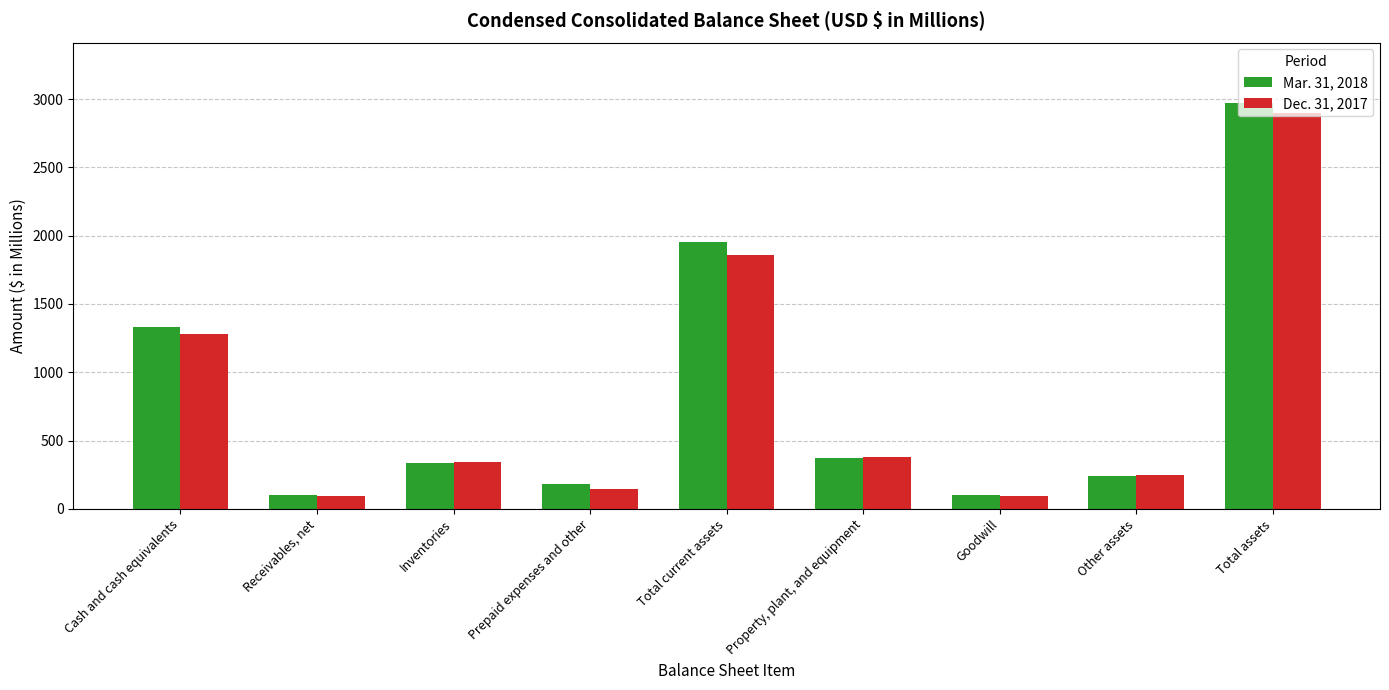

What is the sum of all Mar. 31, 2018 values?

7578.4